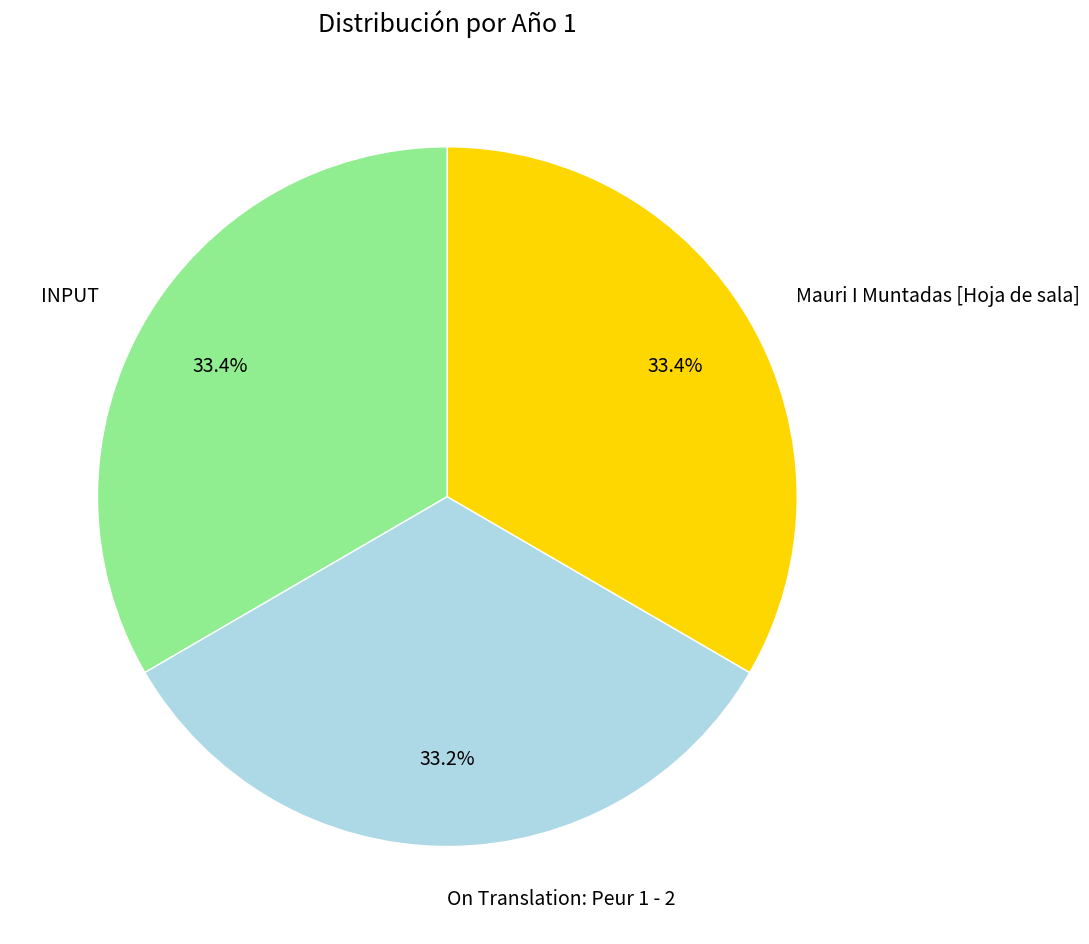

Is On Translation: Peur 1 - 2 the majority of the pie?

No